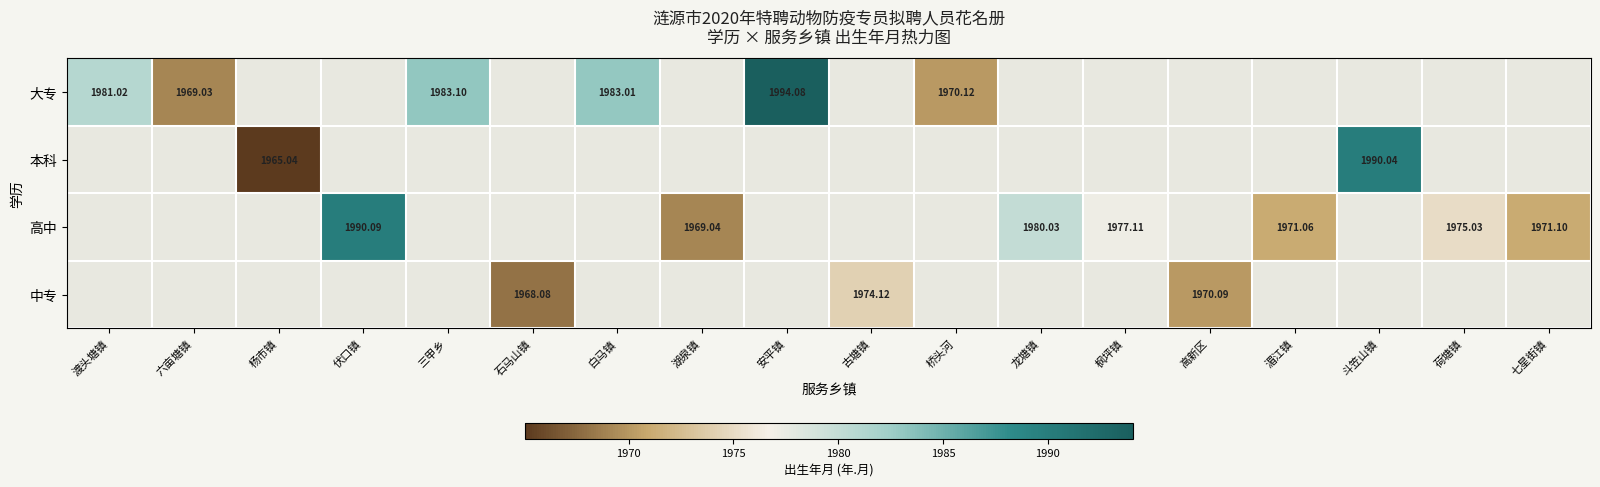

What is the greatest value displayed?

1994.1